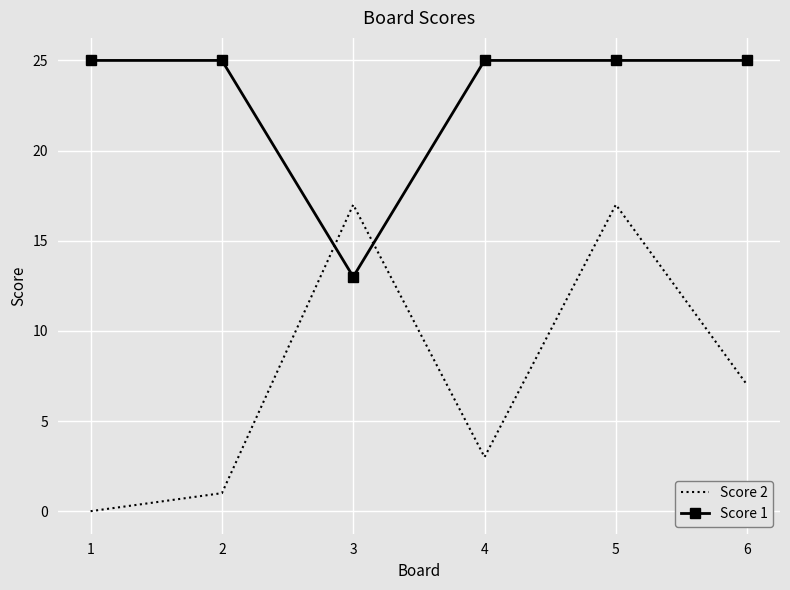

Rank the series by their maximum value, from highest to lowest.

Score 1, Score 2